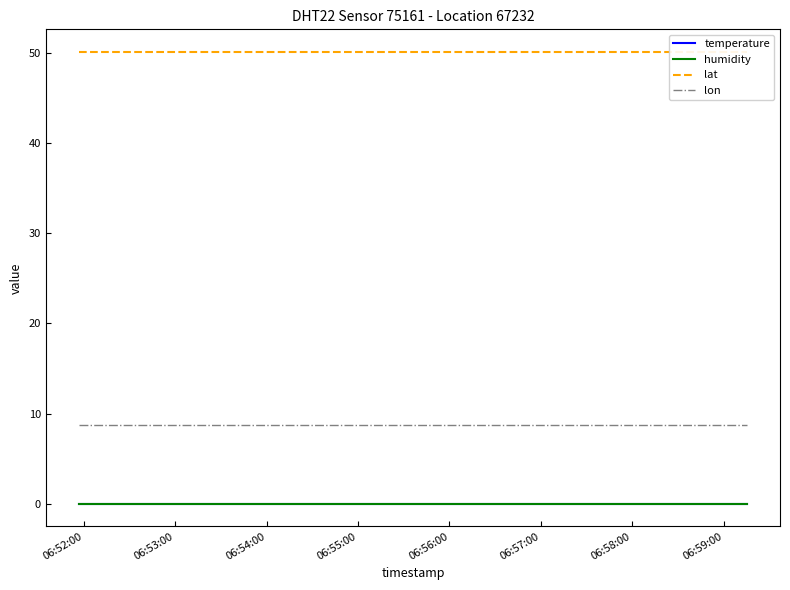

Which series changed the most between 06:52:00 and 06:54:00?

temperature